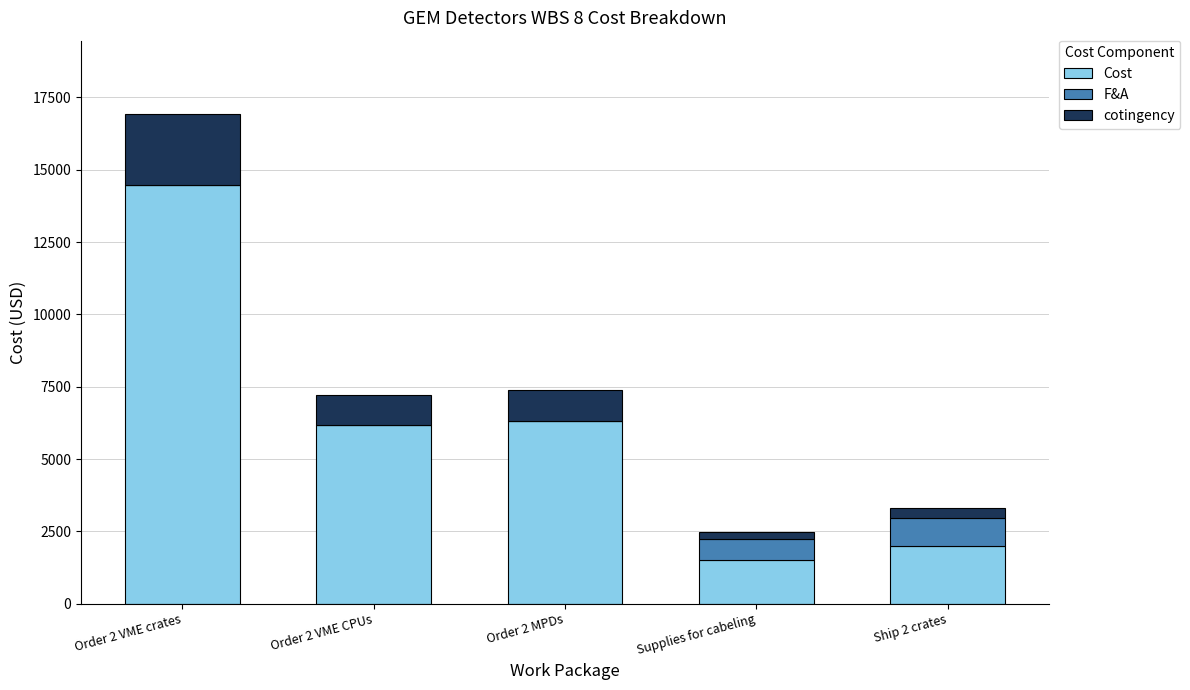

What is the sum of the Cost values at Order 2 VME crates and Supplies for cabeling?

15964.0